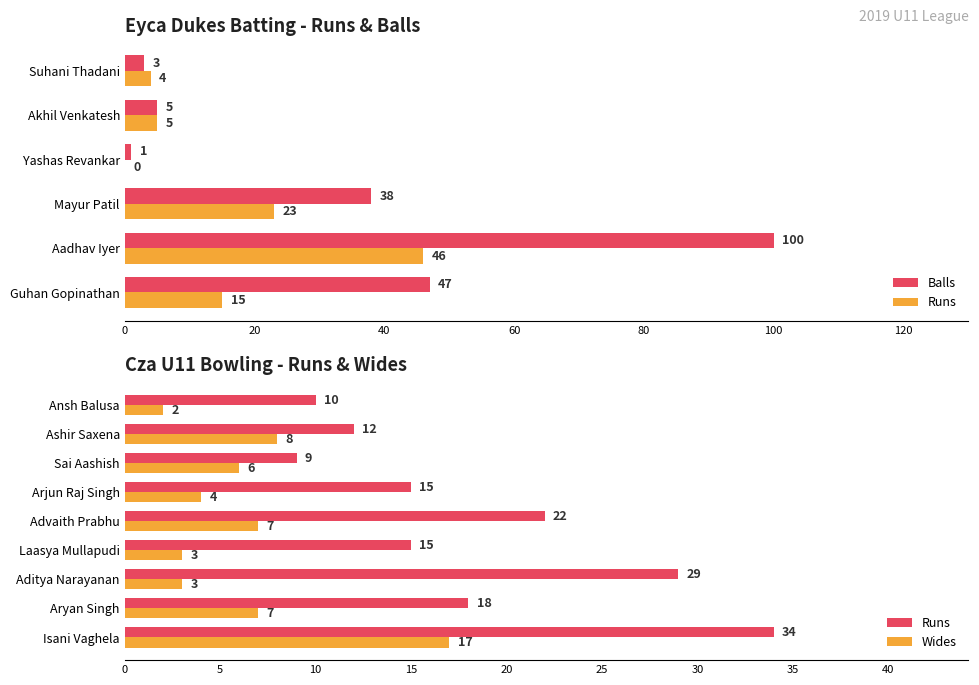

At which category does the chart reach its minimum across all series?

Yashas Revankar